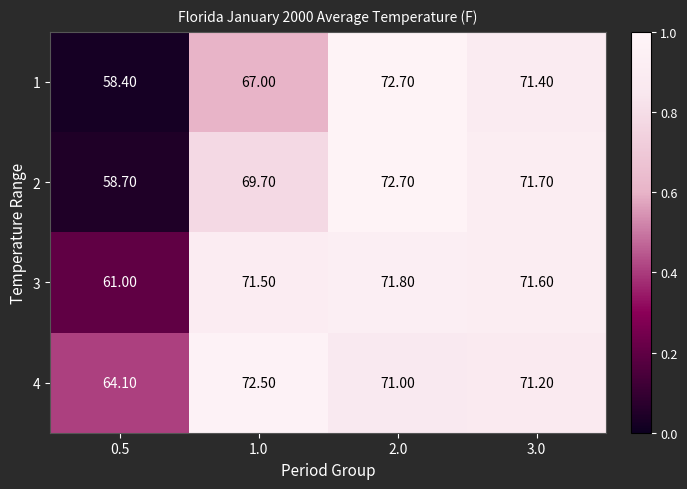

Rank the categories by 2 value from lowest to highest.

0.5, 1.0, 3.0, 2.0